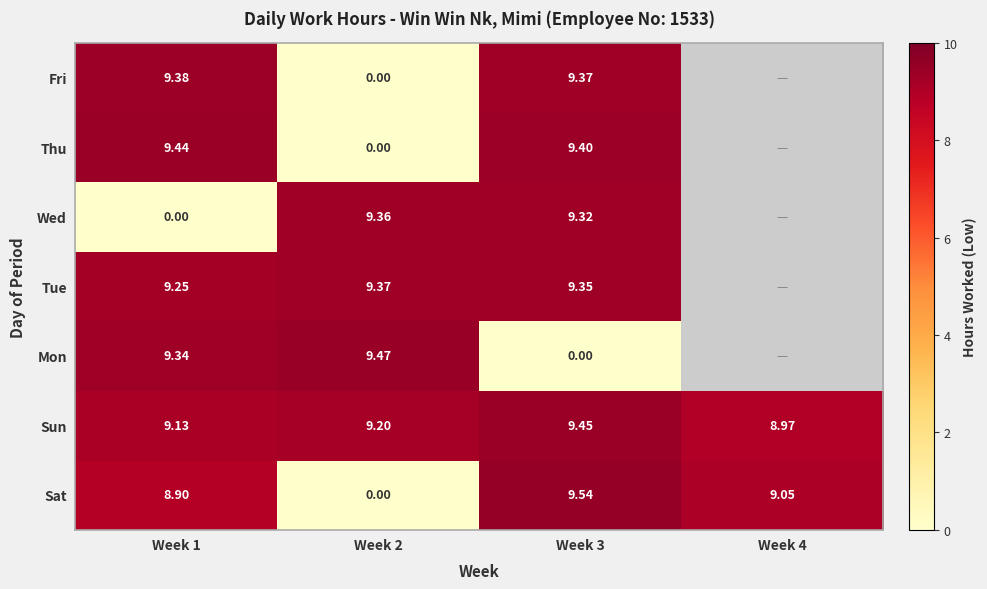

At which label does Sun first exceed 9?

Week 1